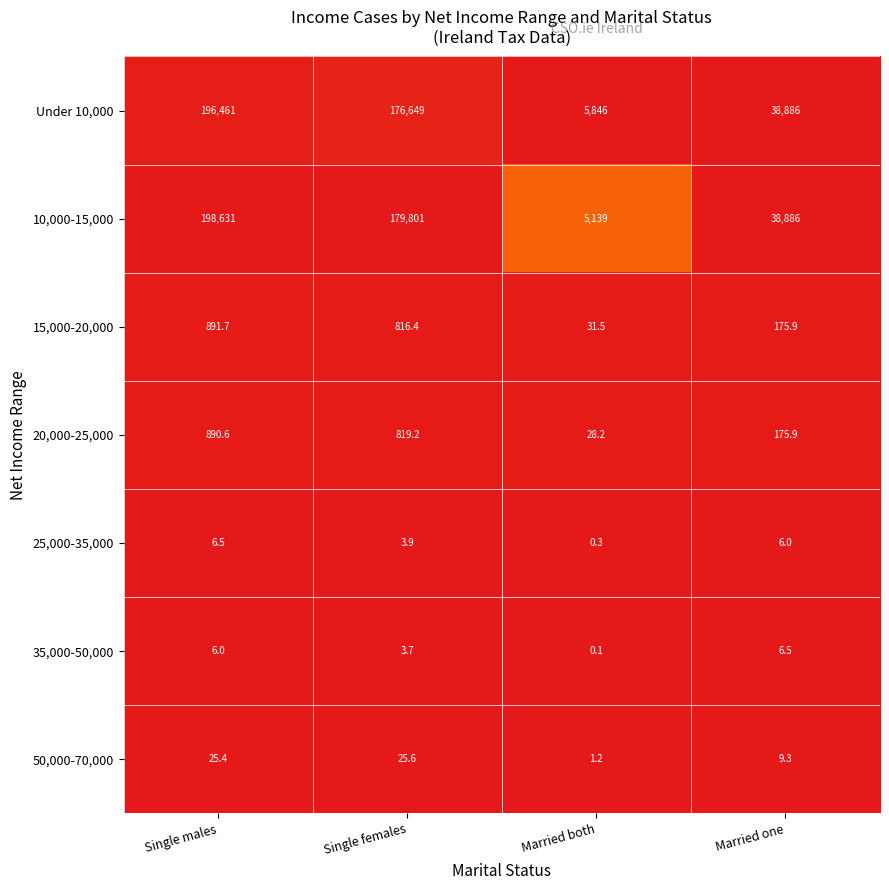

What is the spread (max minus min) of values at Single males?

198625.0